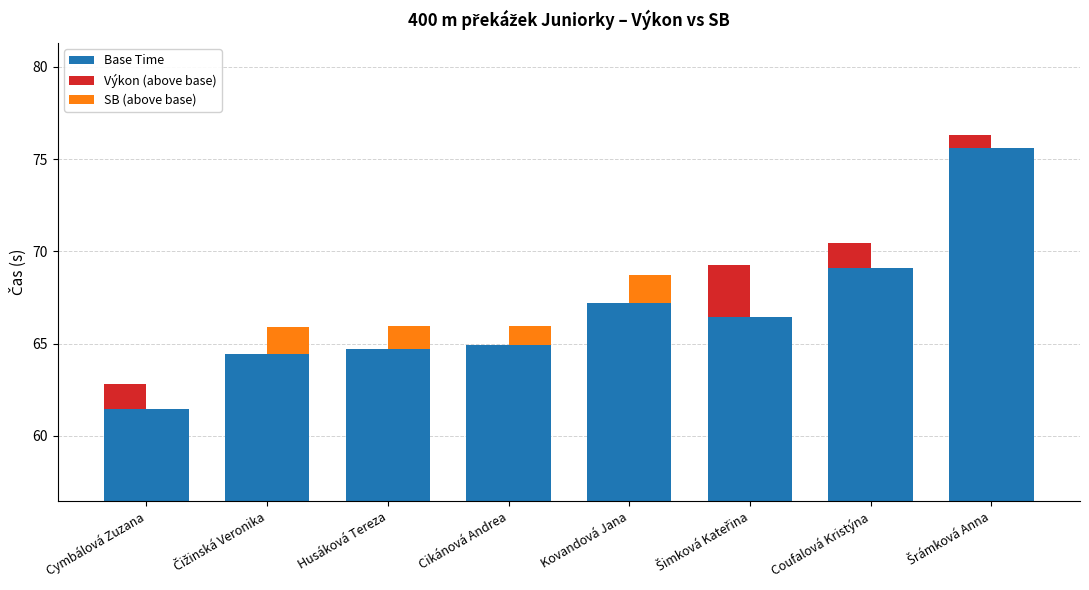

The Výkon (above base) series shows 1.1 at Husáková Tereza. True or false?

False